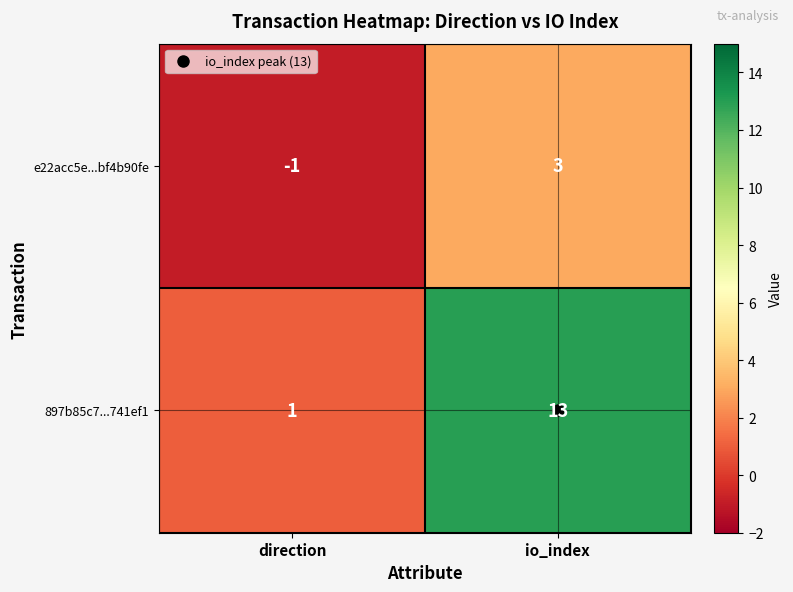

Rank the series at io_index from highest to lowest value.

897b85c7...741ef1, e22acc5e...bf4b90fe